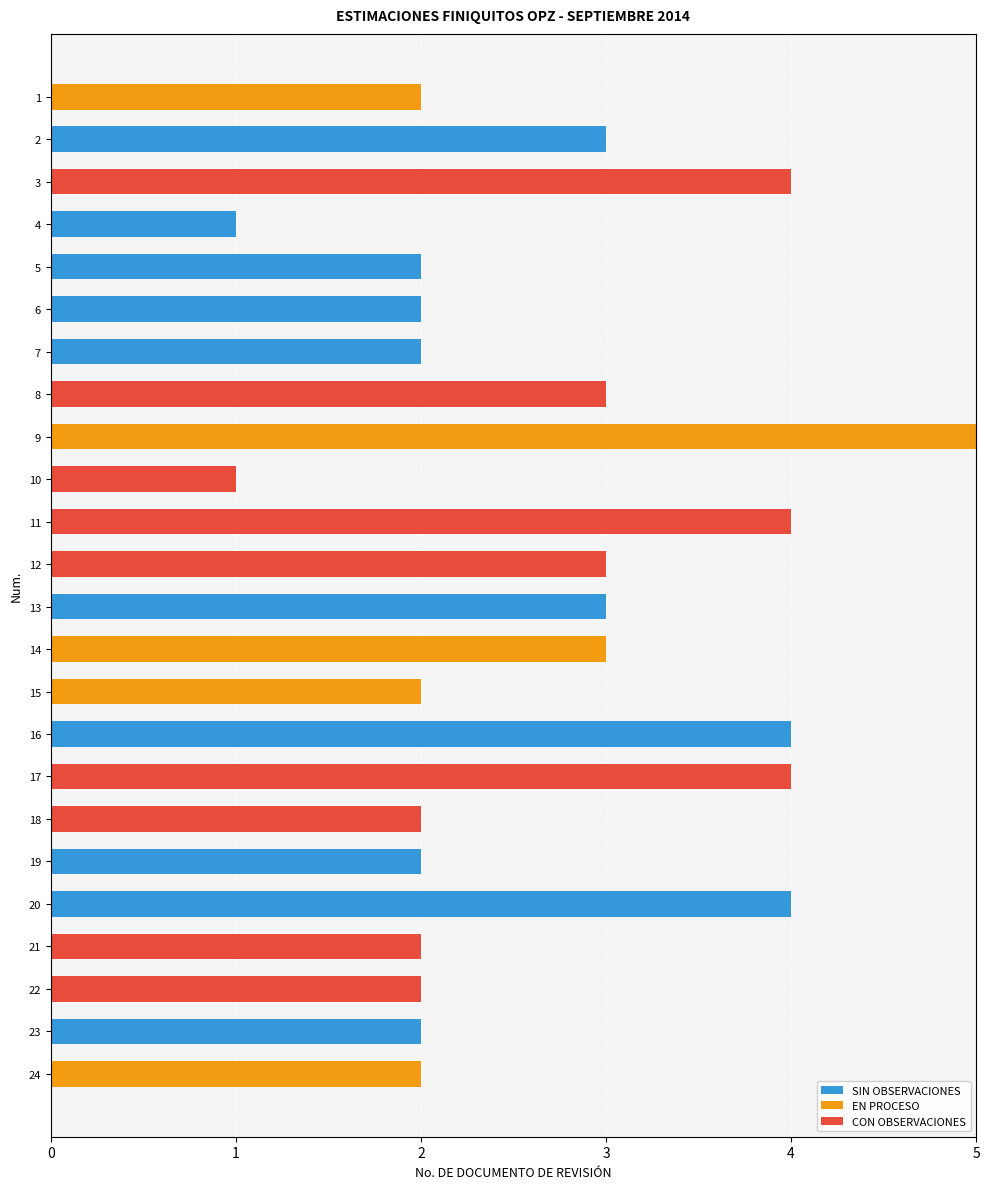

What are all the series names shown in the legend?

SIN OBSERVACIONES, EN PROCESO, CON OBSERVACIONES